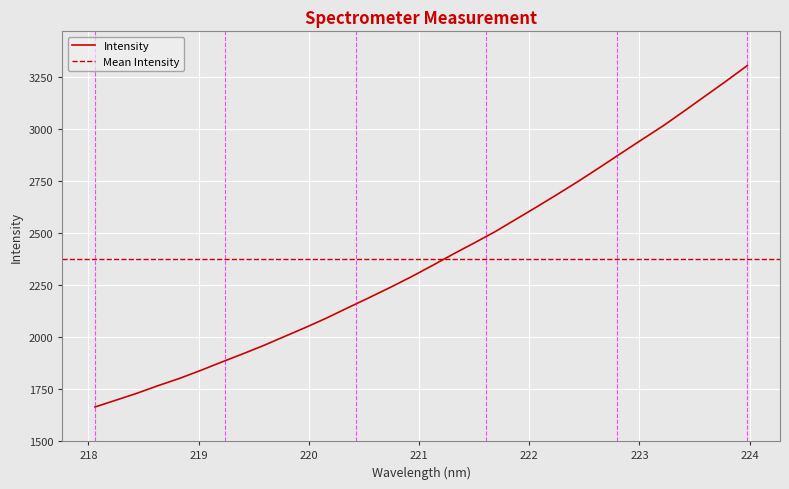

Rank the categories by value from lowest to highest.

218.0596, 218.2508, 218.442, 218.6332, 218.8244, 219.0156, 219.2067, 219.3979, 219.589, 219.7801, 219.9712, 220.1623, 220.3533, 220.5444, 220.7354, 220.9264, 221.1174, 221.3083, 221.4993, 221.6902, 221.8812, 222.0721, 222.263, 222.4538, 222.6447, 222.8355, 223.0264, 223.2172, 223.408, 223.5987, 223.7895, 223.9802